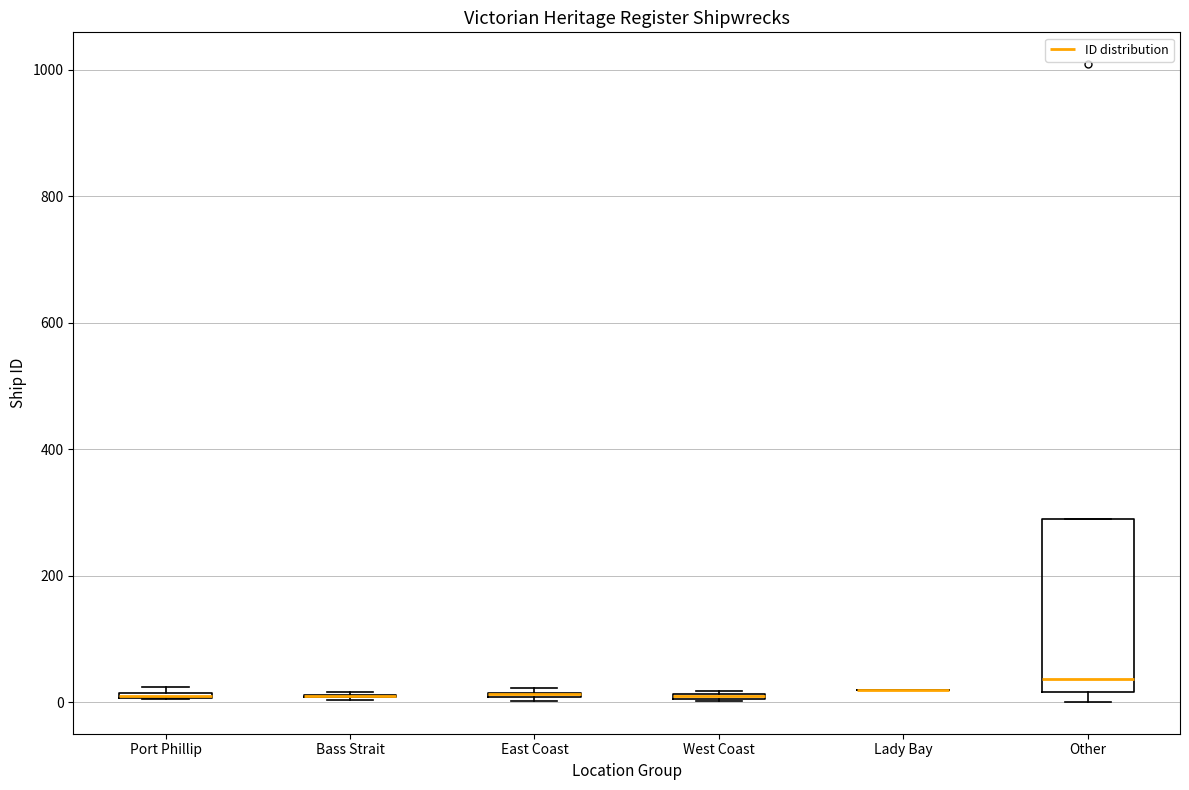

Comparing the boxes themselves (not the whiskers), which one is the tallest?

Other